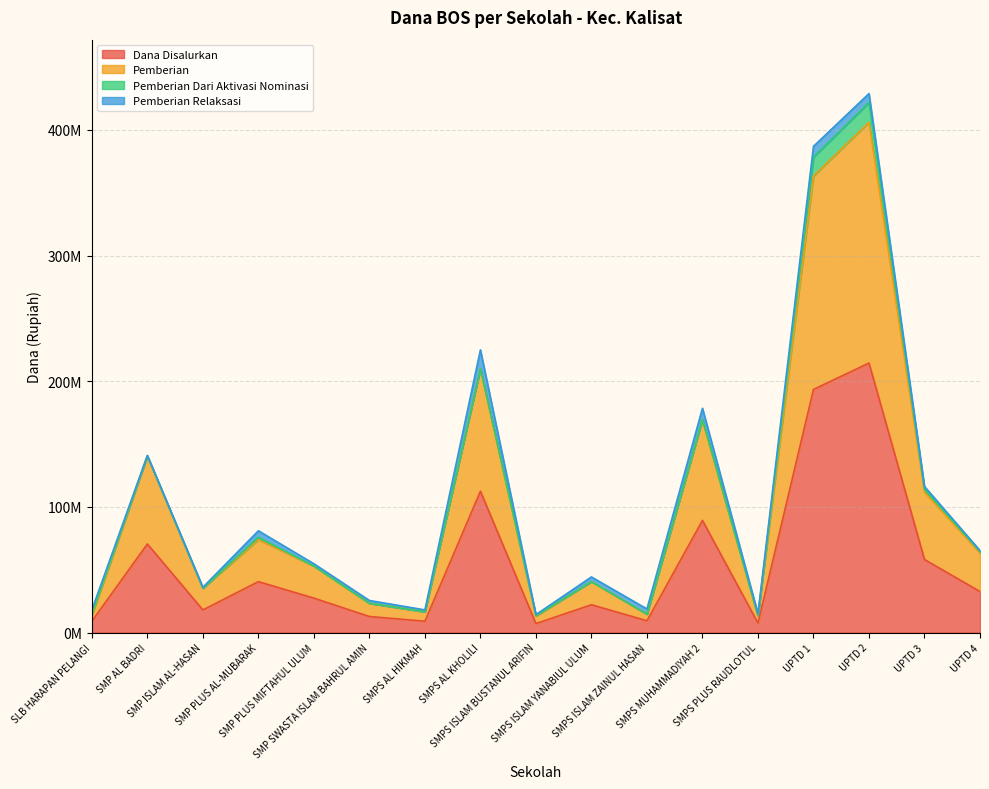

List the labels in order of Pemberian value, largest first.

UPTD 2, UPTD 1, SMPS AL KHOLILI, SMPS MUHAMMADIYAH 2, SMP AL BADRI, UPTD 3, SMP PLUS AL-MUBARAK, UPTD 4, SMP PLUS MIFTAHUL ULUM, SMPS ISLAM YANABIUL ULUM, SMP ISLAM AL-HASAN, SMP SWASTA ISLAM BAHRUL AMIN, SMPS AL HIKMAH, SMPS ISLAM ZAINUL HASAN, SLB HARAPAN PELANGI, SMPS PLUS RAUDLOTUL, SMPS ISLAM BUSTANUL ARIFIN